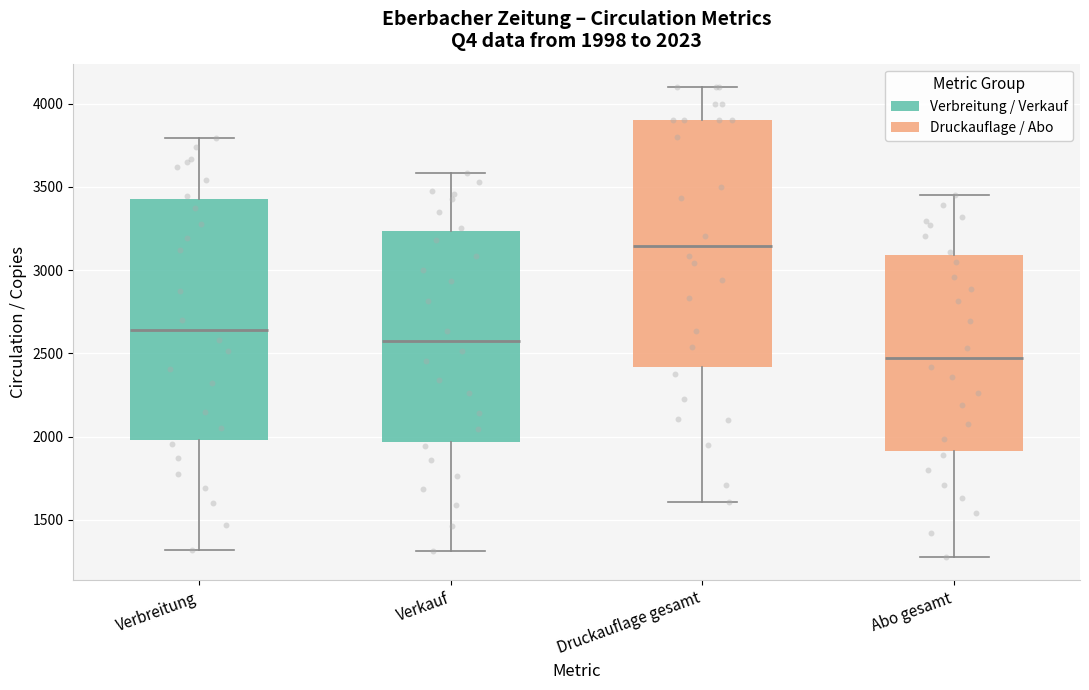

Which box's median line is the highest?

Druckauflage gesamt